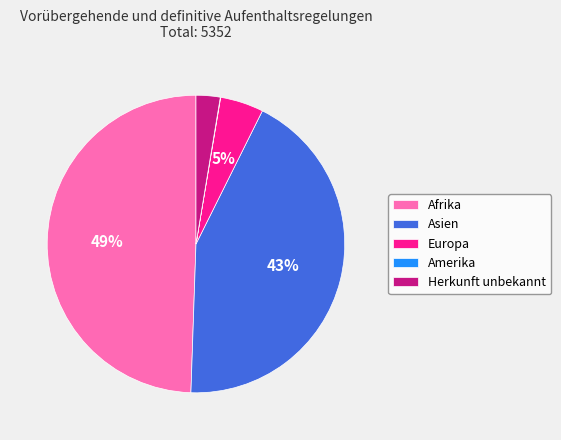

What percentage is the Asien slice, to the nearest percent?

43%